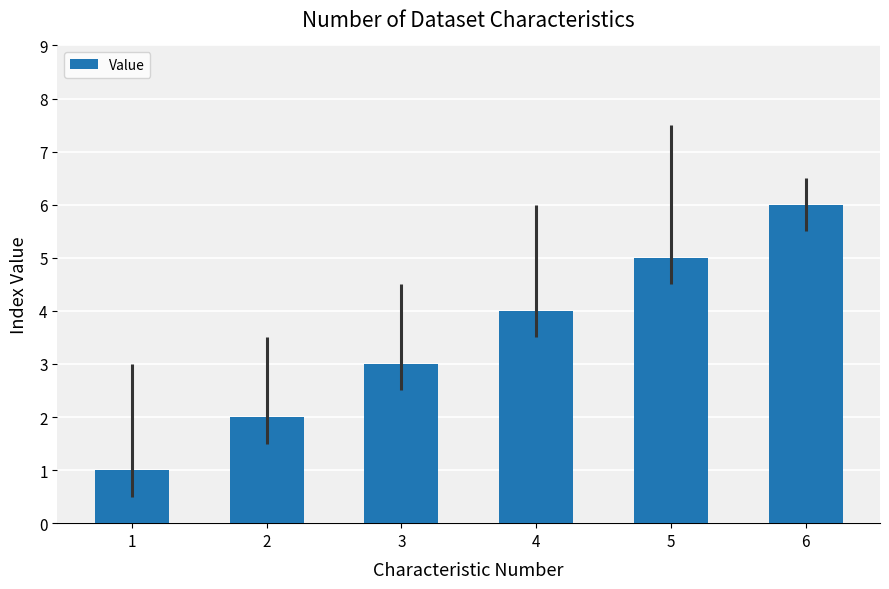

Reading left to right, extract all data points from this chart.

1	2	3	4	5	6